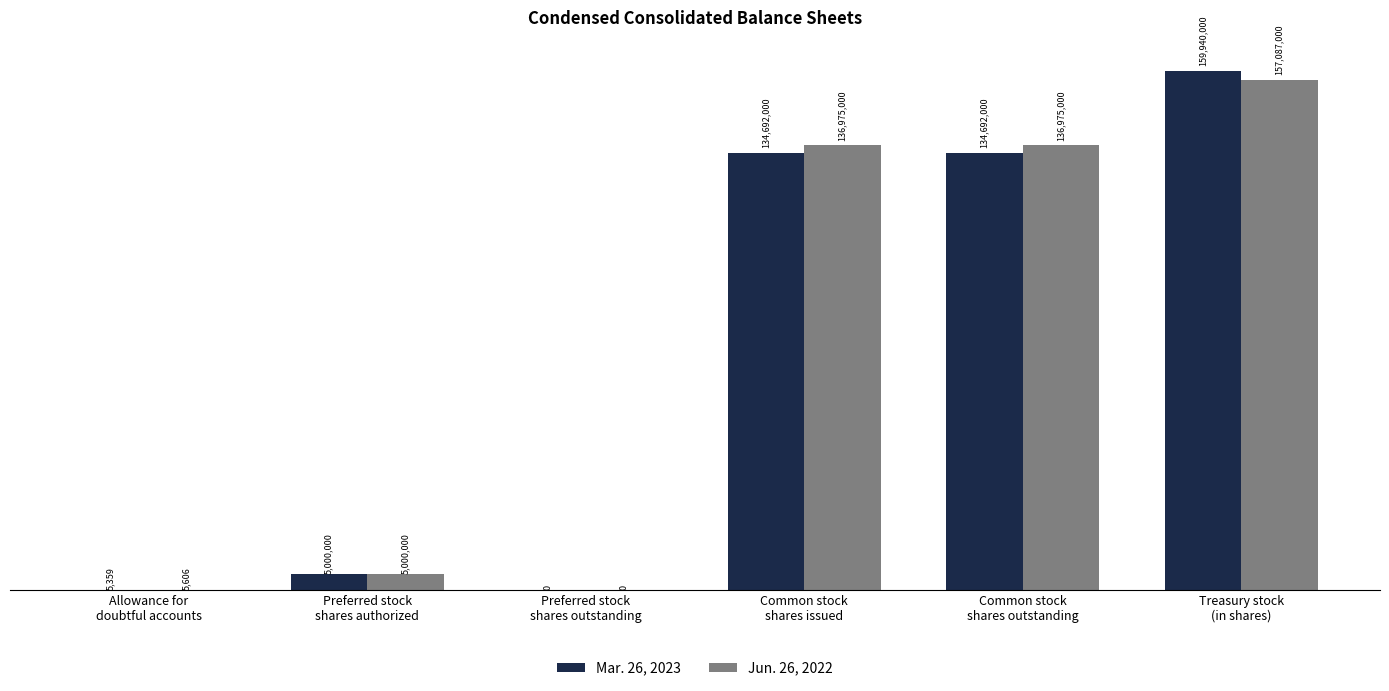

What are all the series names shown in the legend?

Mar. 26, 2023, Jun. 26, 2022